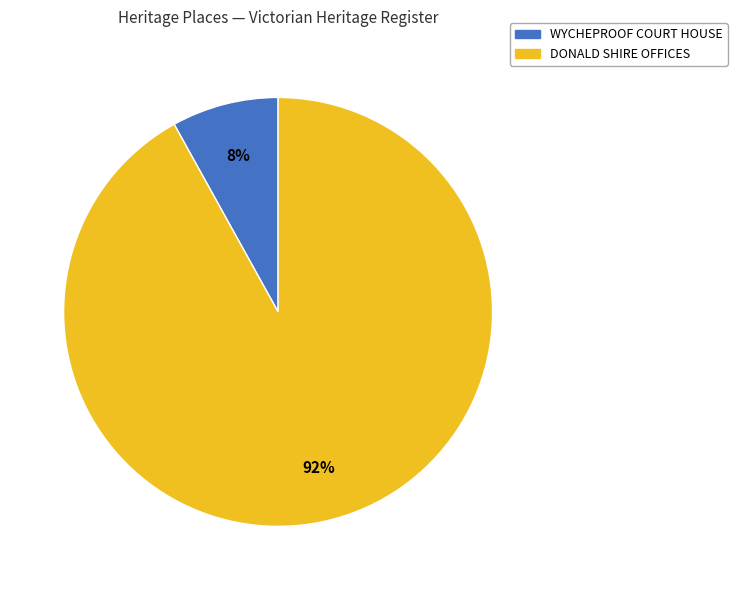

Which slice is the largest?

DONALD SHIRE OFFICES